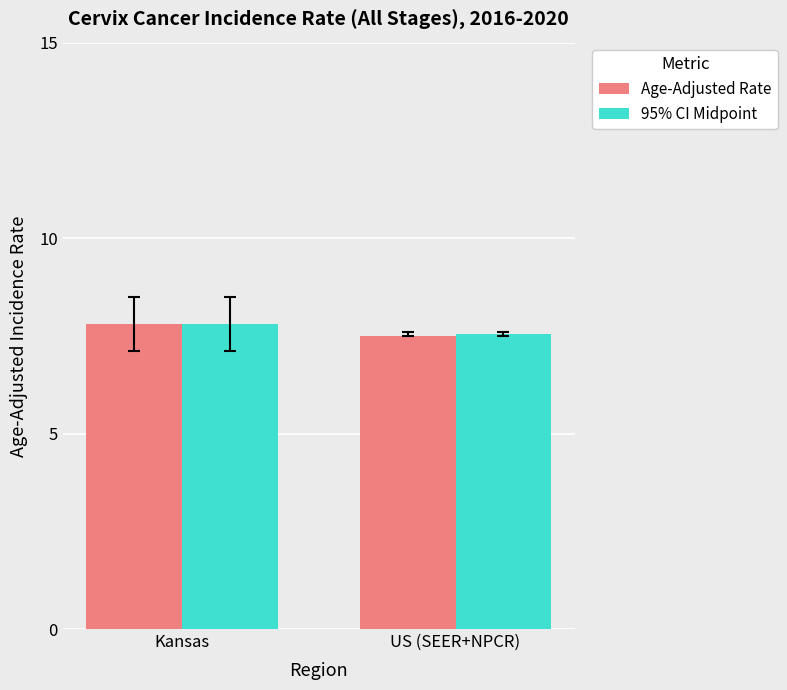

What is the total value across all series at Kansas?

15.6